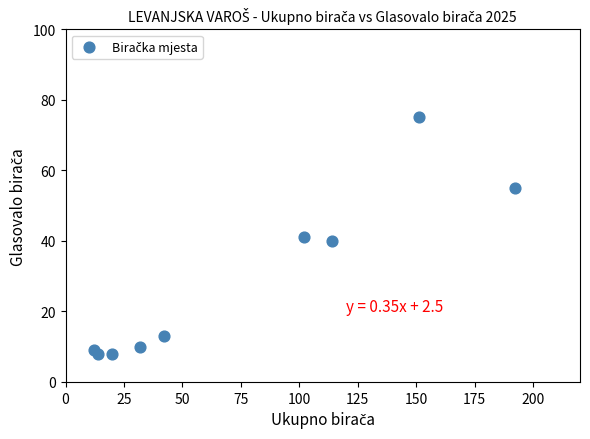

What is the range of X values (max minus min)?

180